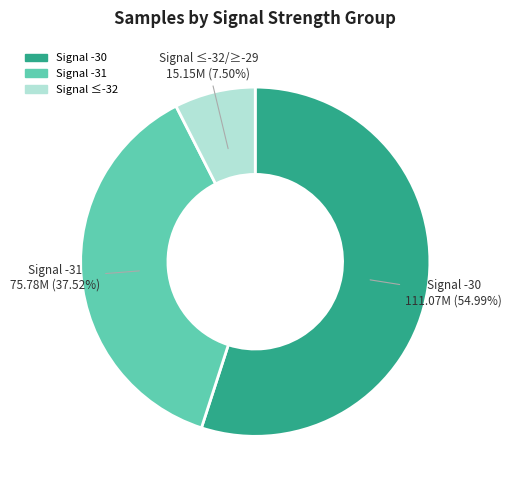

Is there a majority slice in this chart?

Yes